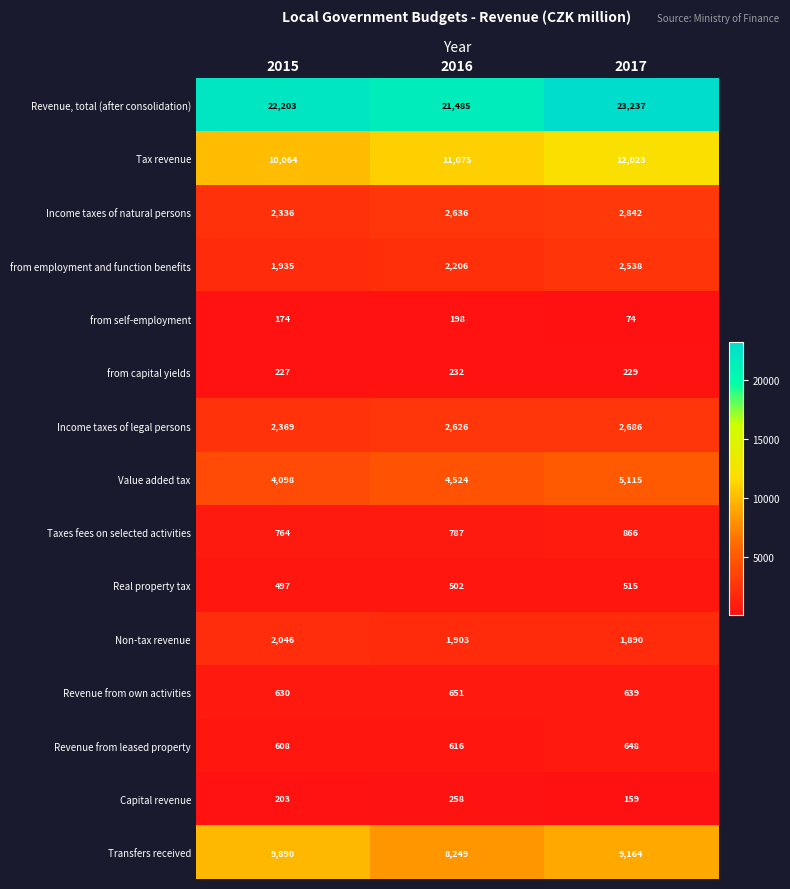

At 2016, list the series in order from largest to smallest.

Revenue, total (after consolidation), Tax revenue, Transfers received, Value added tax, Income taxes of natural persons, Income taxes of legal persons, from employment and function benefits, Non-tax revenue, Taxes fees on selected activities, Revenue from own activities, Revenue from leased property, Real property tax, Capital revenue, from capital yields, from self-employment